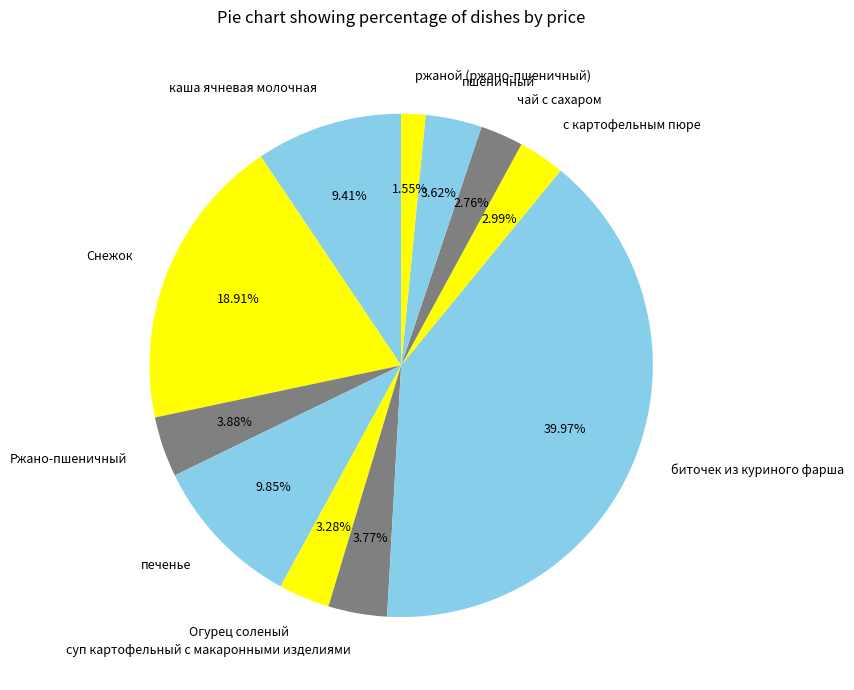

To the nearest percent, what is the combined percentage of чай с сахаром and Ржано-пшеничный?

7%